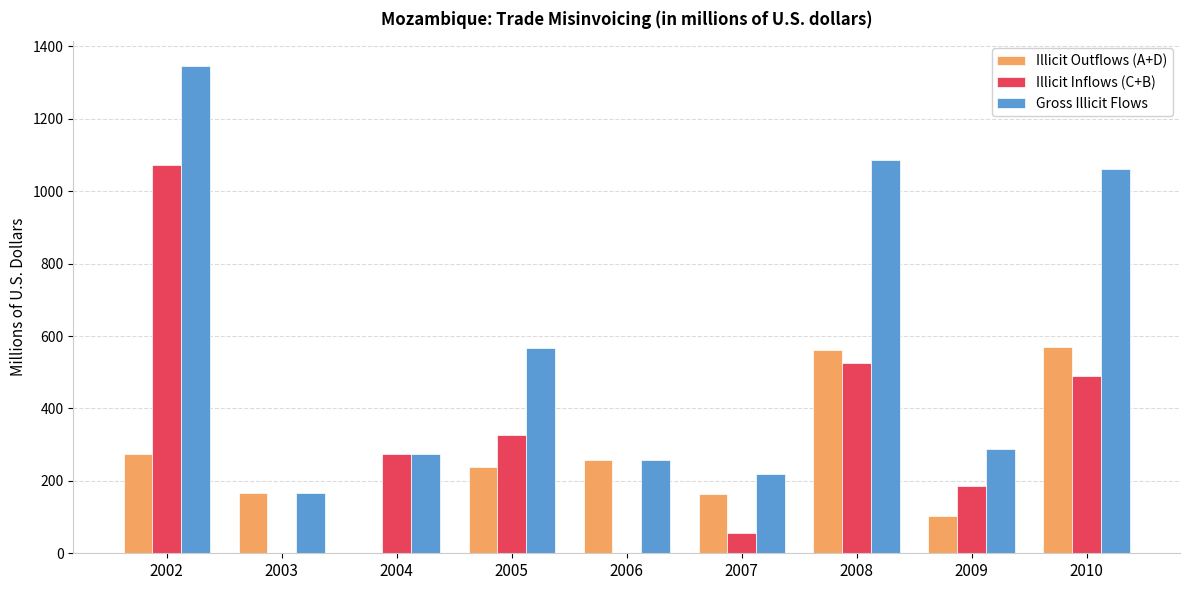

Which category has the highest value in the Gross Illicit Flows series?

2002